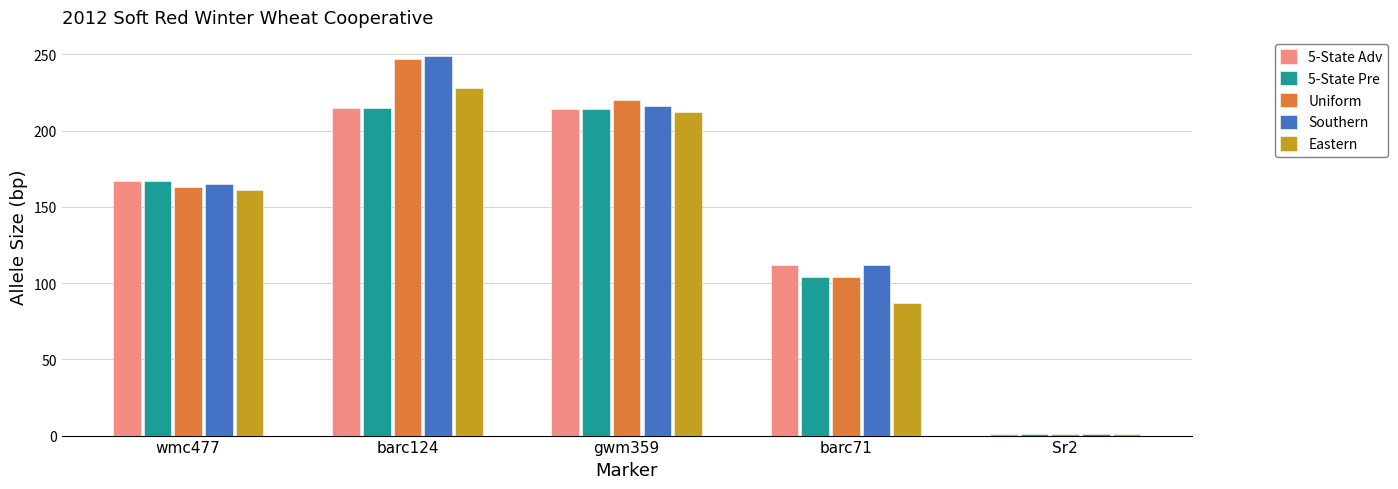

At which label is 5-State Pre closest to 108?

barc71